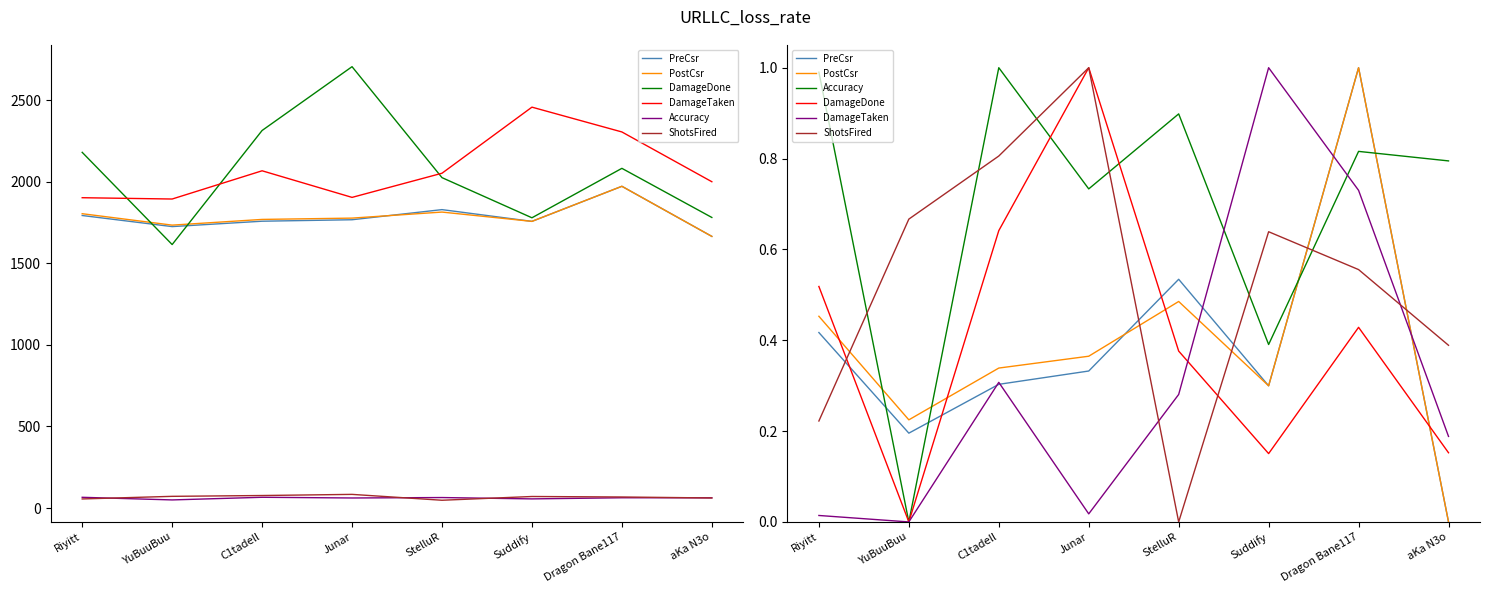

What is the difference between the PostCsr values at Riyitt and YuBuuBuu?

0.2